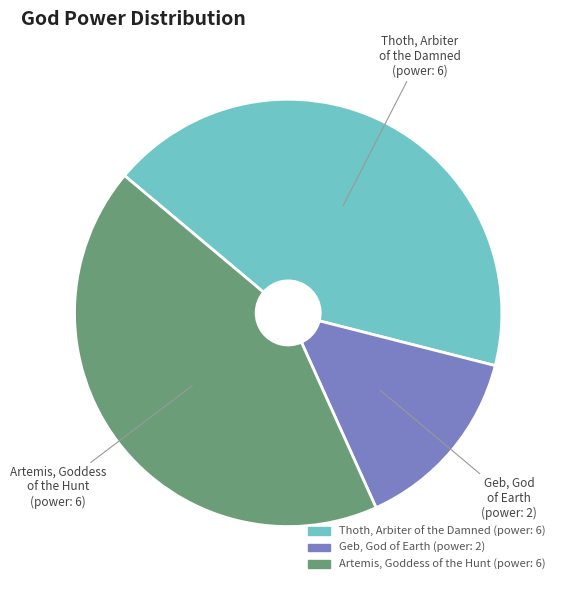

What is the smallest slice in the pie chart?

Geb, God of Earth